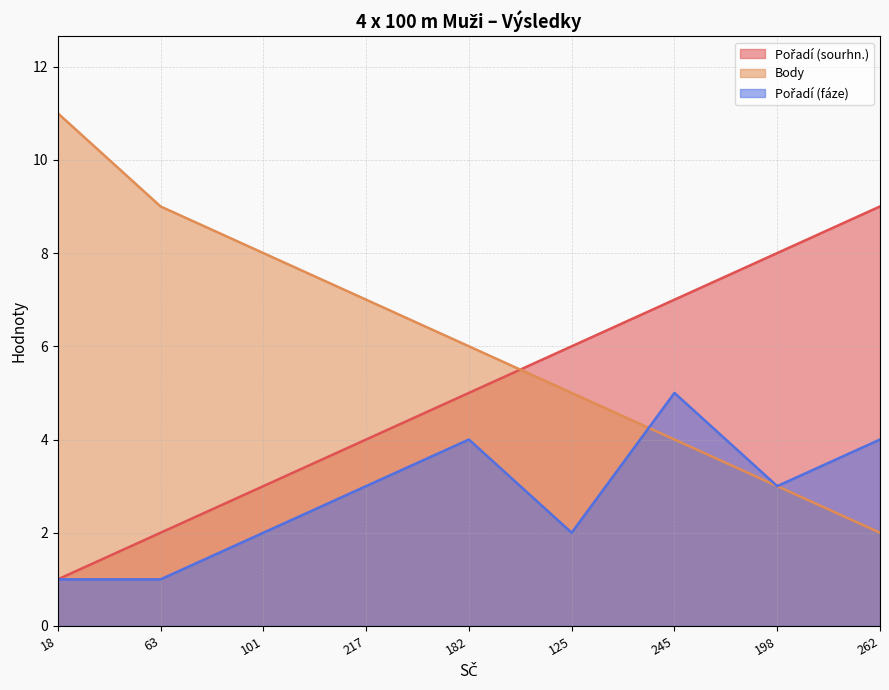

Which series changed the most between 217 and 182?

Pořadí (sourhn.)